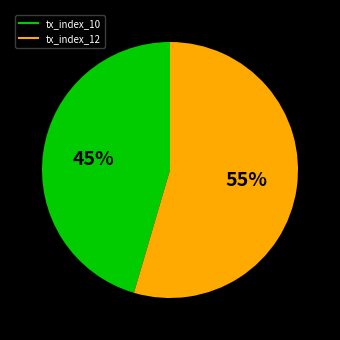

To the nearest percent, what is the combined percentage of tx_index_12 and tx_index_10?

100%